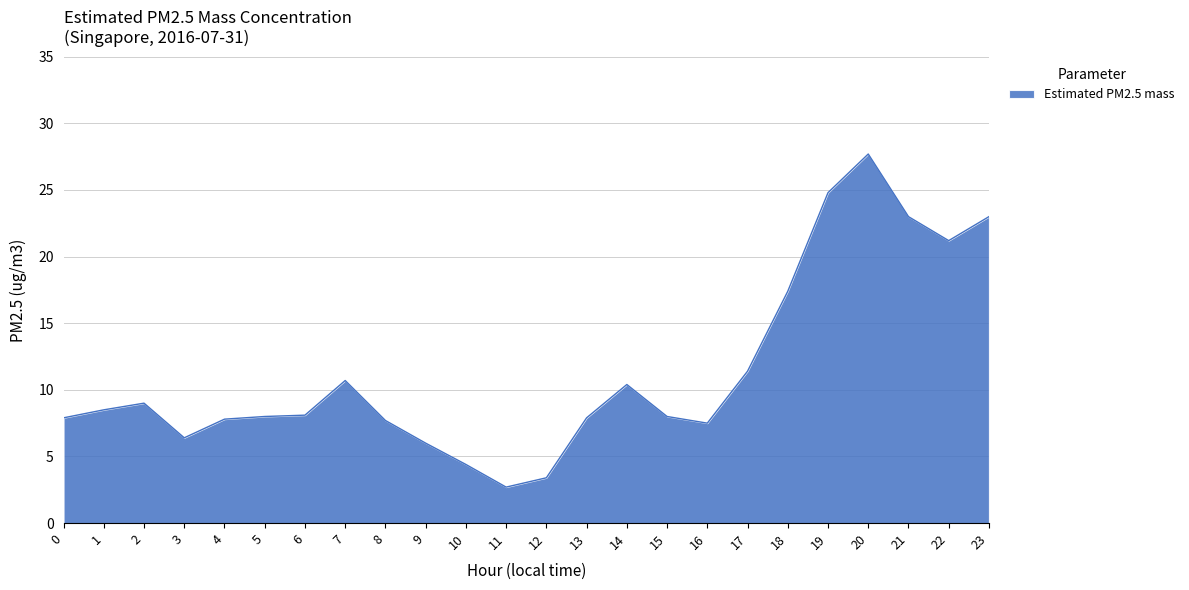

At which category does the chart reach its peak across all series?

20